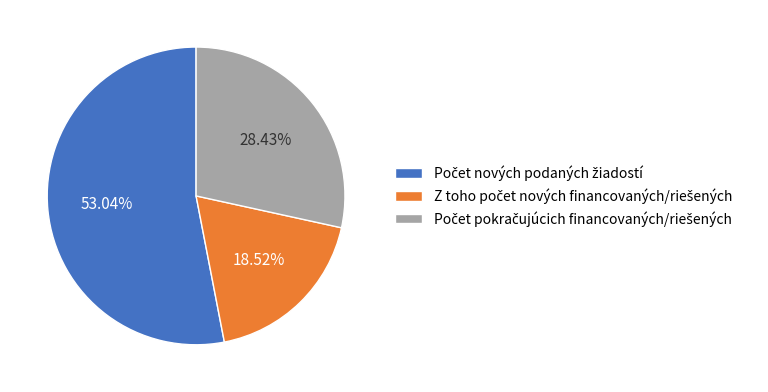

Does any single category account for the majority?

Yes